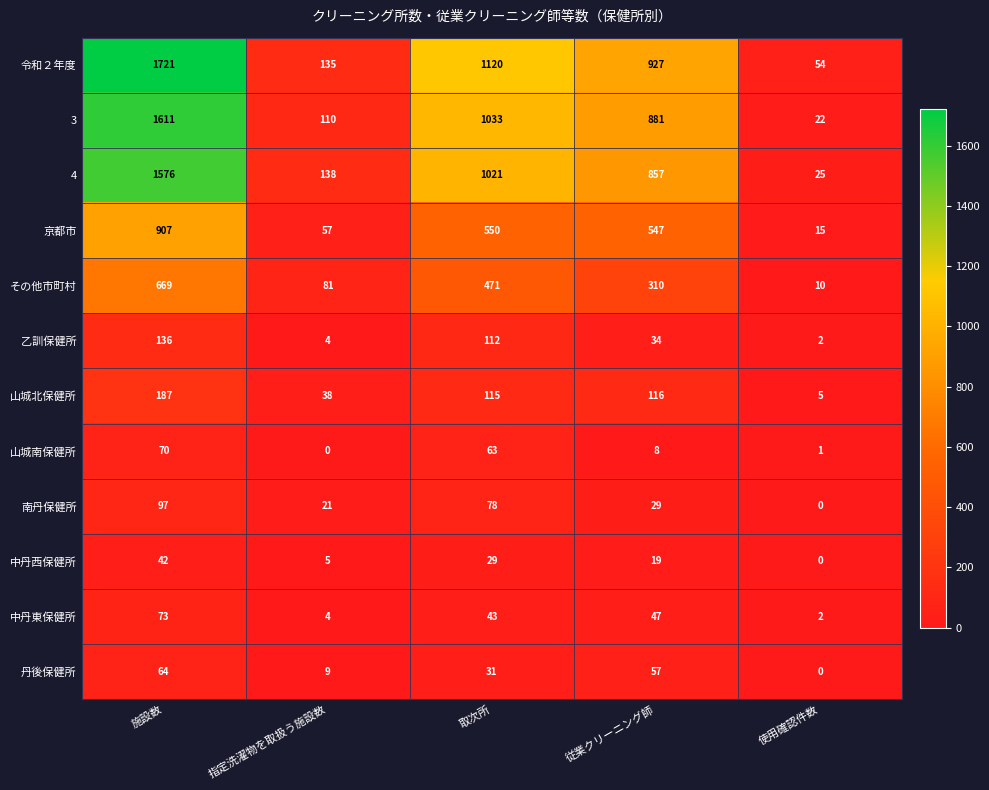

True or false: 乙訓保健所 has a value of 16 at 従業クリーニング師.

False